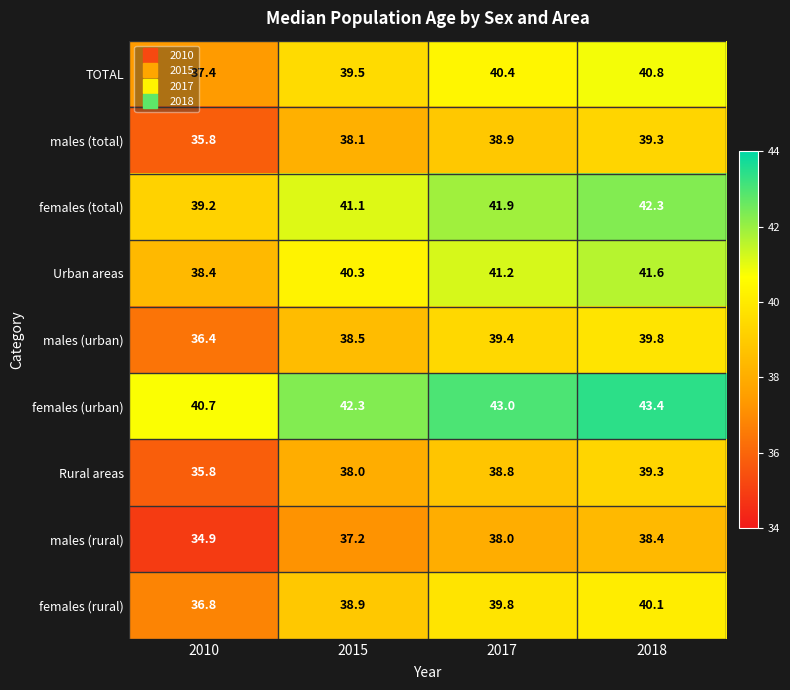

How many categories are shown in the chart?

4